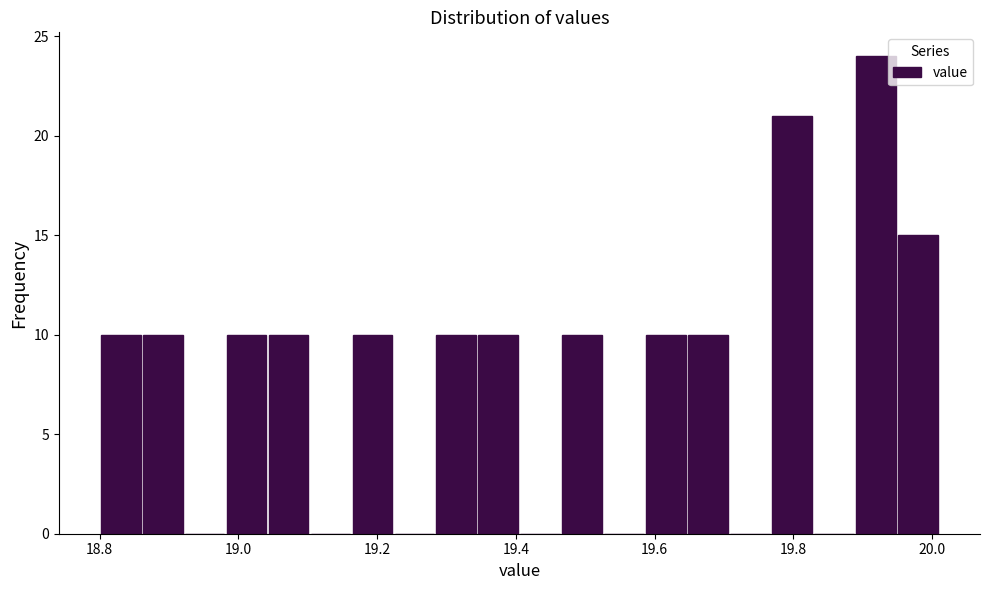

Read against the x-axis, roughly where is the centre of the tallest bar?

19.92